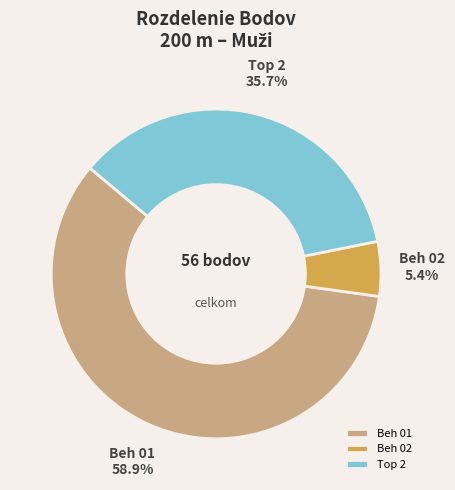

What is the largest slice in the pie chart?

Beh 01